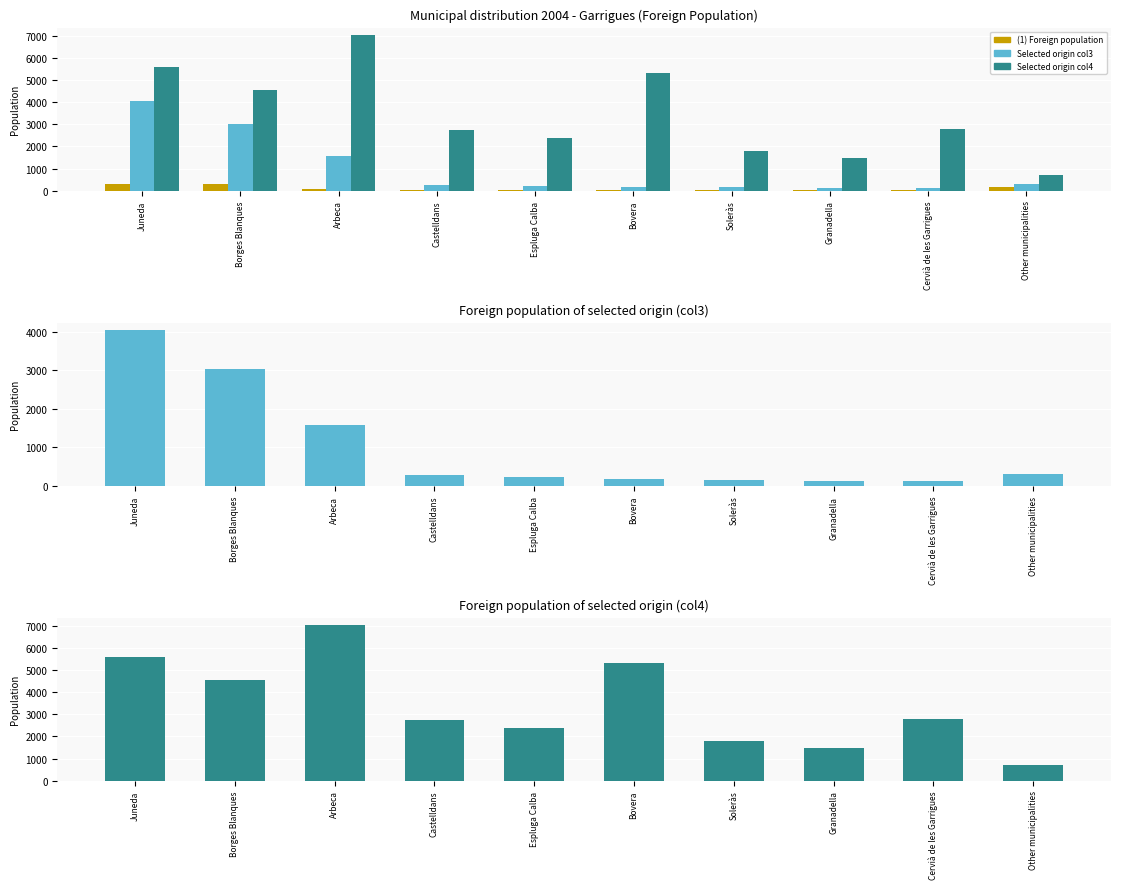

How many categories are shown in the chart?

10